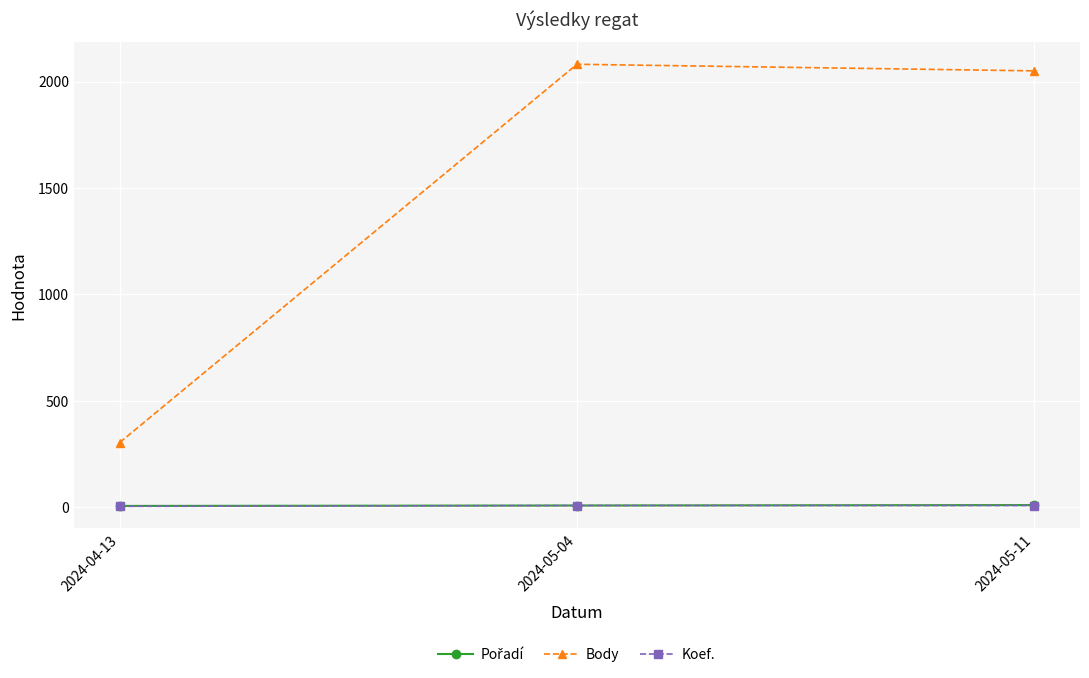

What is the label of the 1st point from the right?

2024-05-11